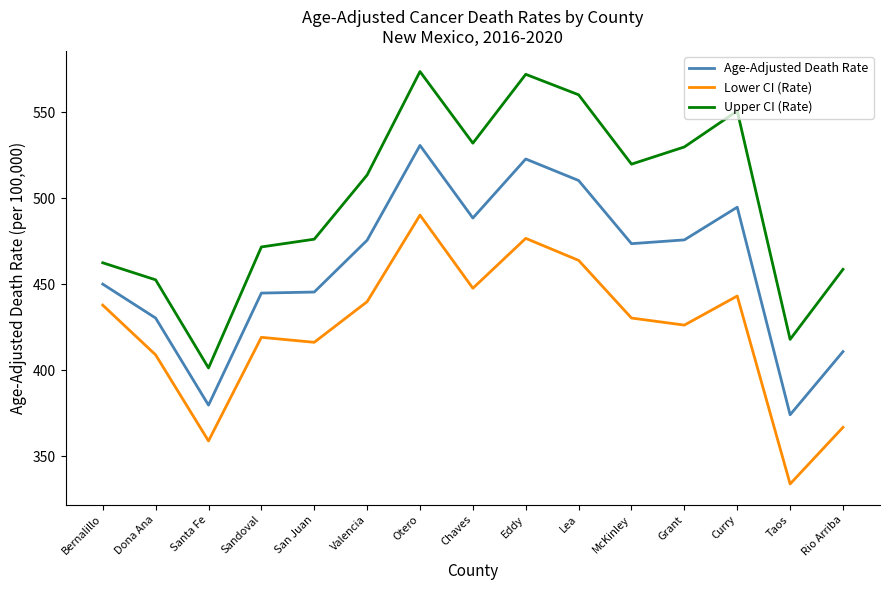

Which category has the highest value in the Lower CI (Rate) series?

Otero